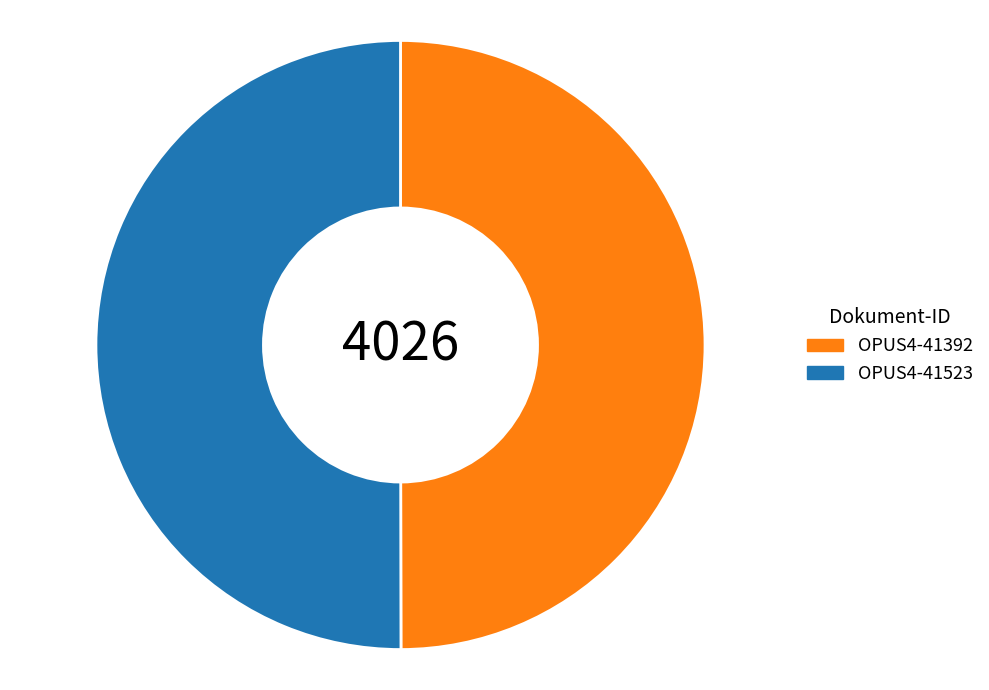

Approximately how many times larger is the value at OPUS4-41392 compared to OPUS4-41523?

1.0